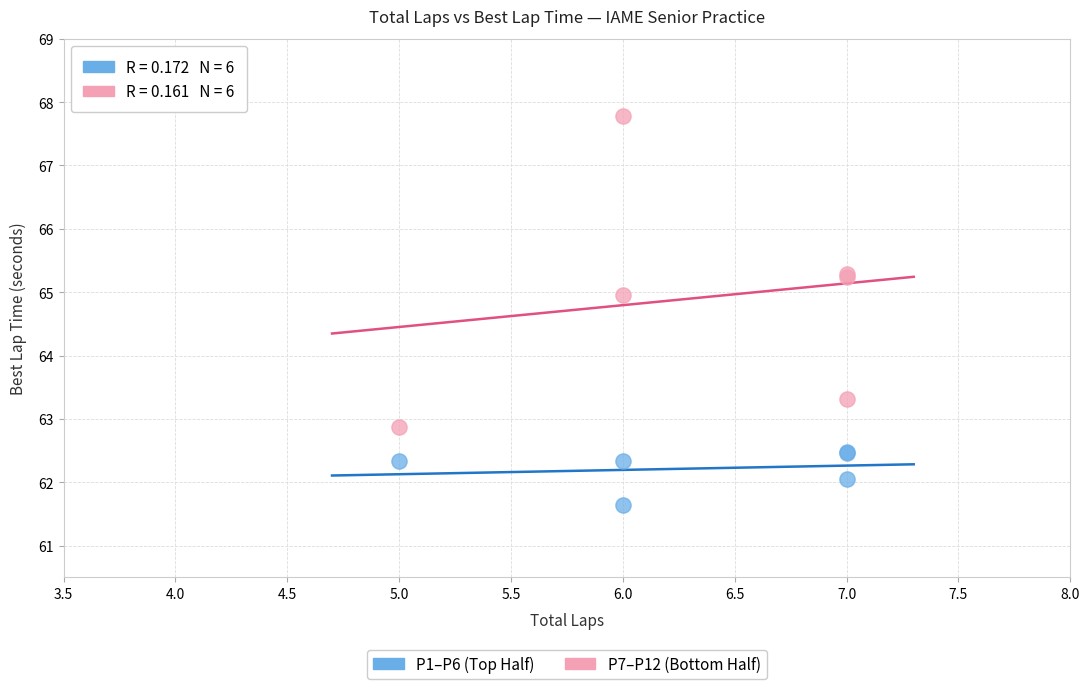

Which series has the largest Y range (max minus min)?

P7–P12 (Bottom Half)